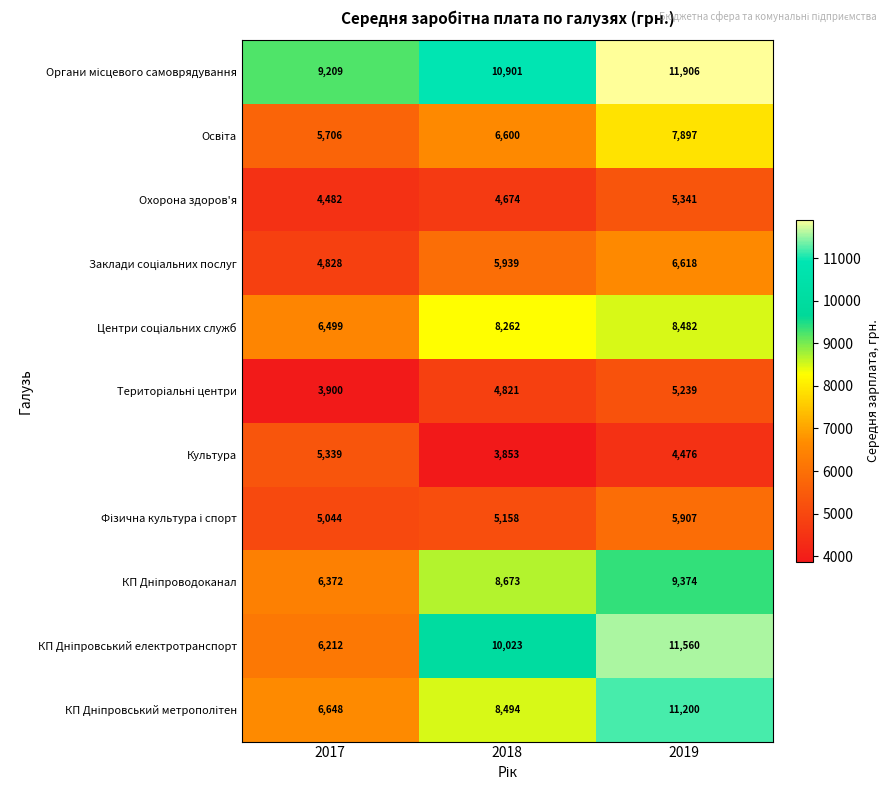

What is the spread (max minus min) of values at 2019?

7430